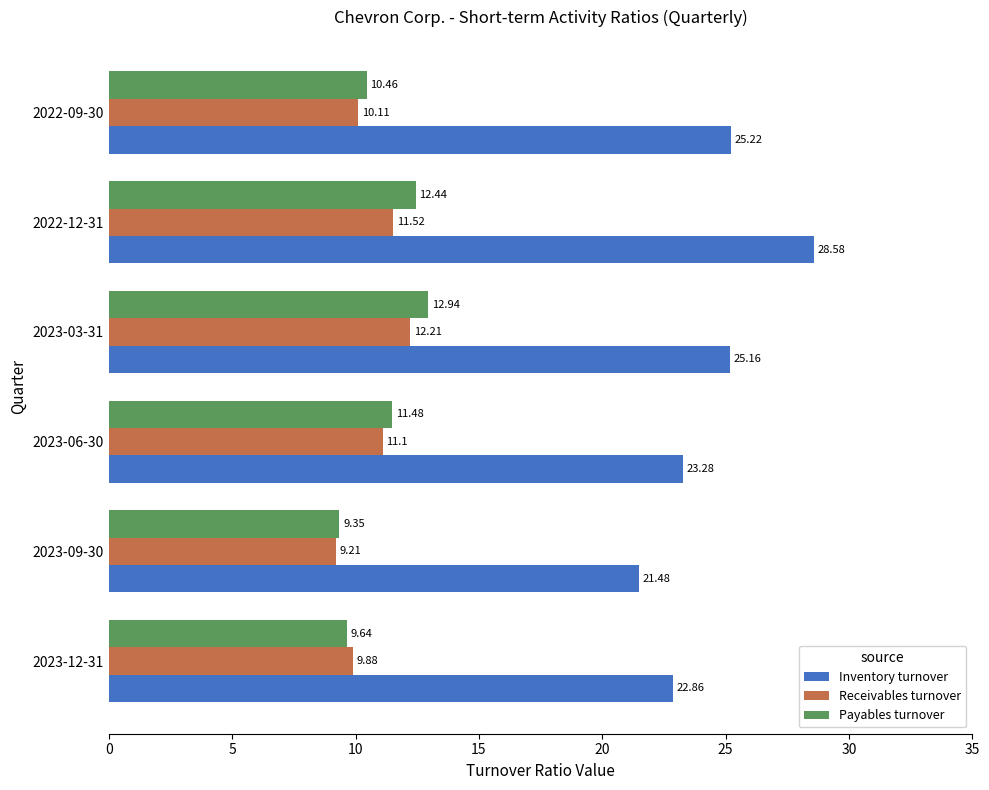

What are all the series names shown in the legend?

Inventory turnover, Receivables turnover, Payables turnover